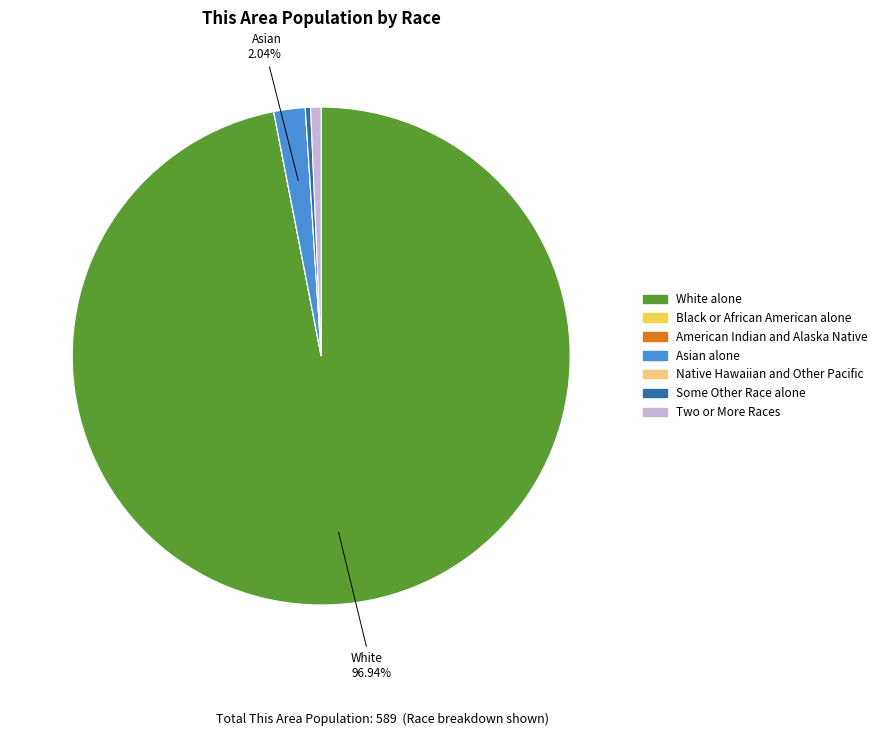

To the nearest percent, what portion does Asian alone represent?

2%